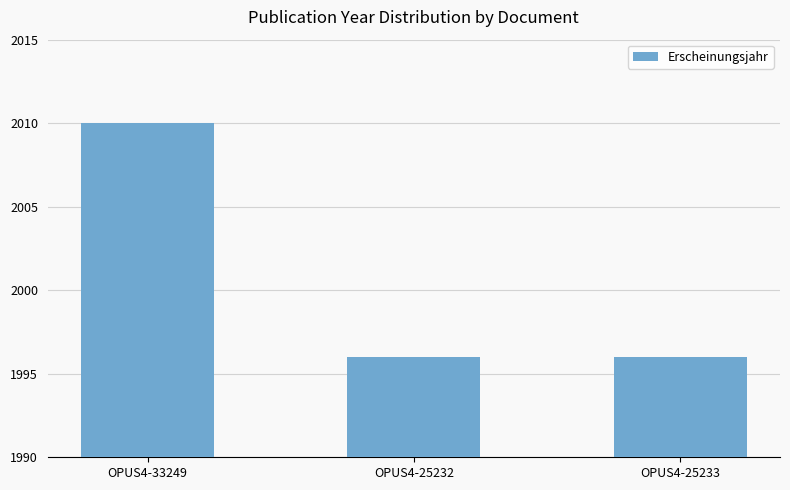

What position from the left is OPUS4-33249?

1